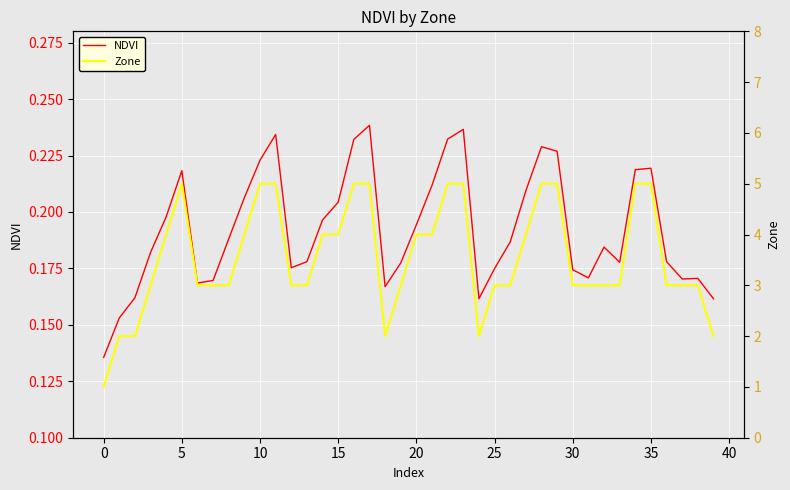

How many interior local peaks does the Zone series have?

1